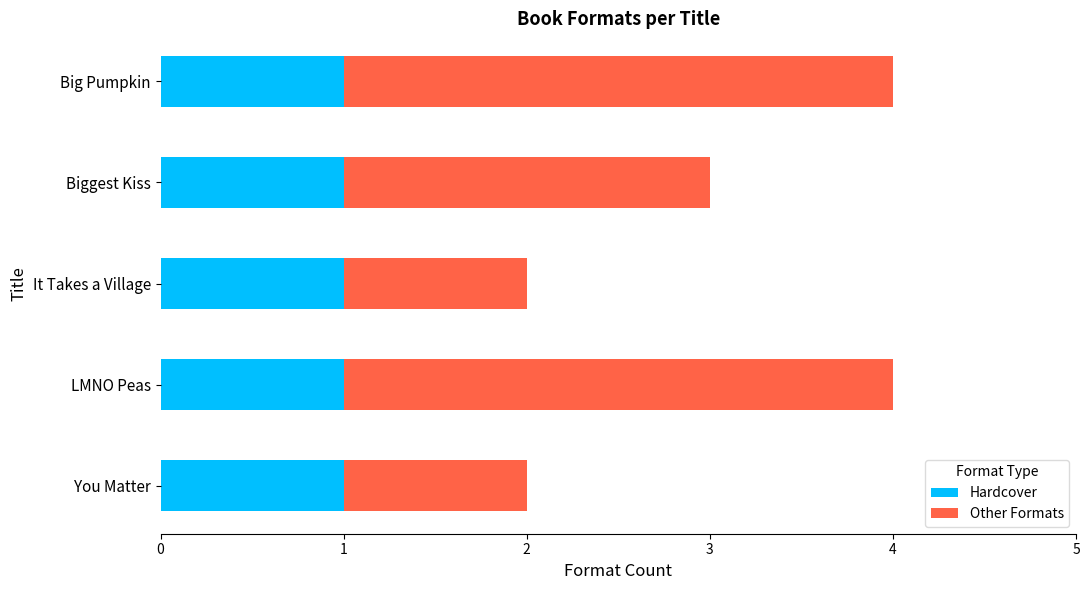

What is the total value across all series at Biggest Kiss?

3